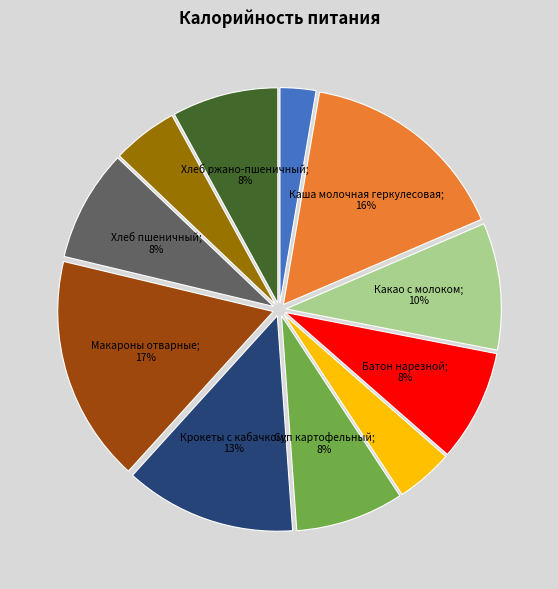

Does any single category account for the majority?

No